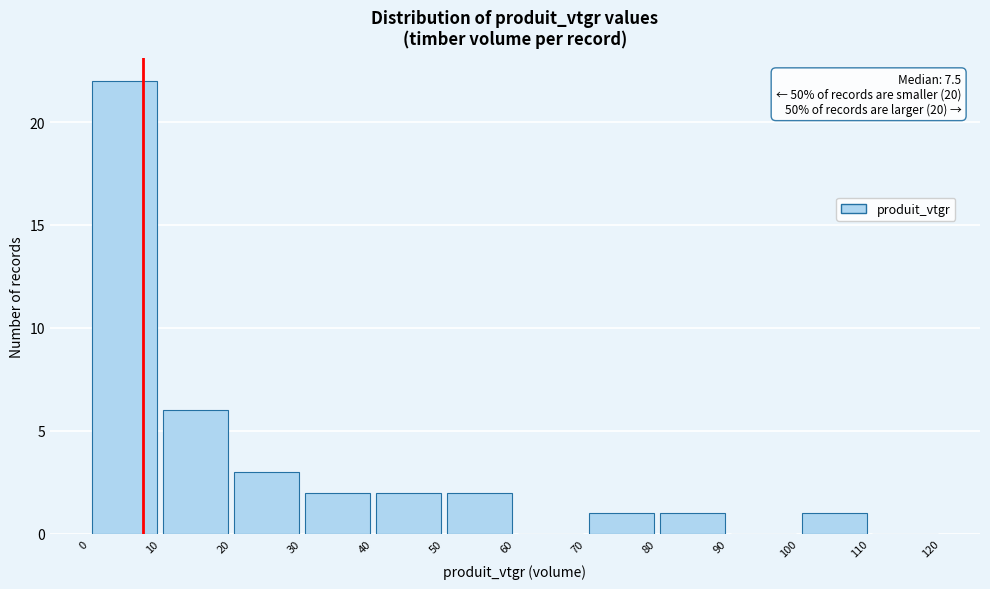

Which range on the x-axis has the tallest bar?

0 to 10